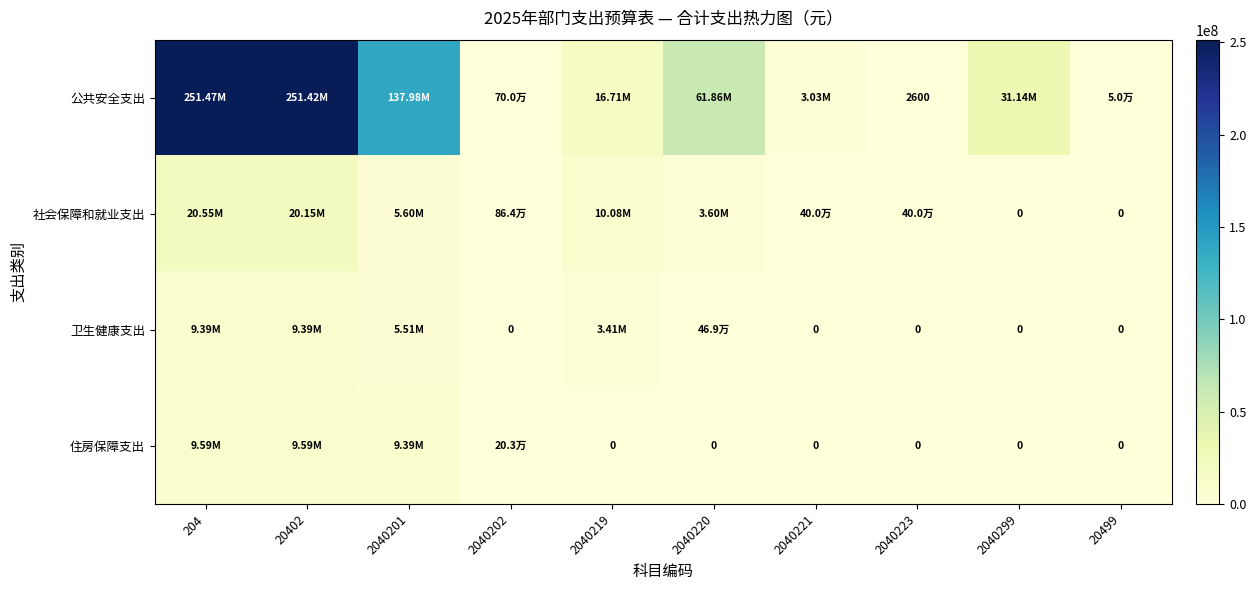

At which label does 卫生健康支出 reach its peak?

204